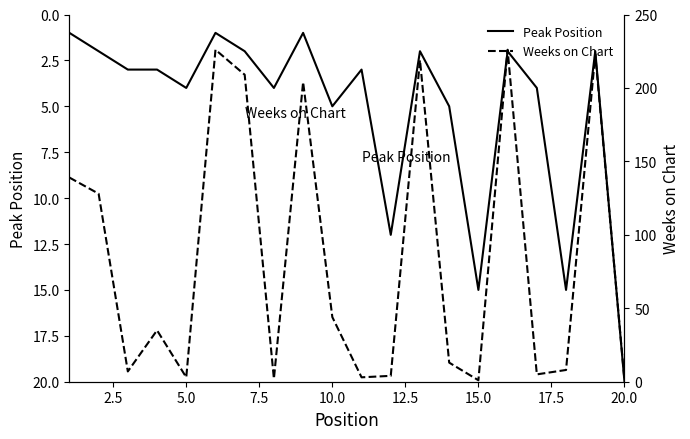

True or false: Peak Position has more than 1 interior local peaks.

True